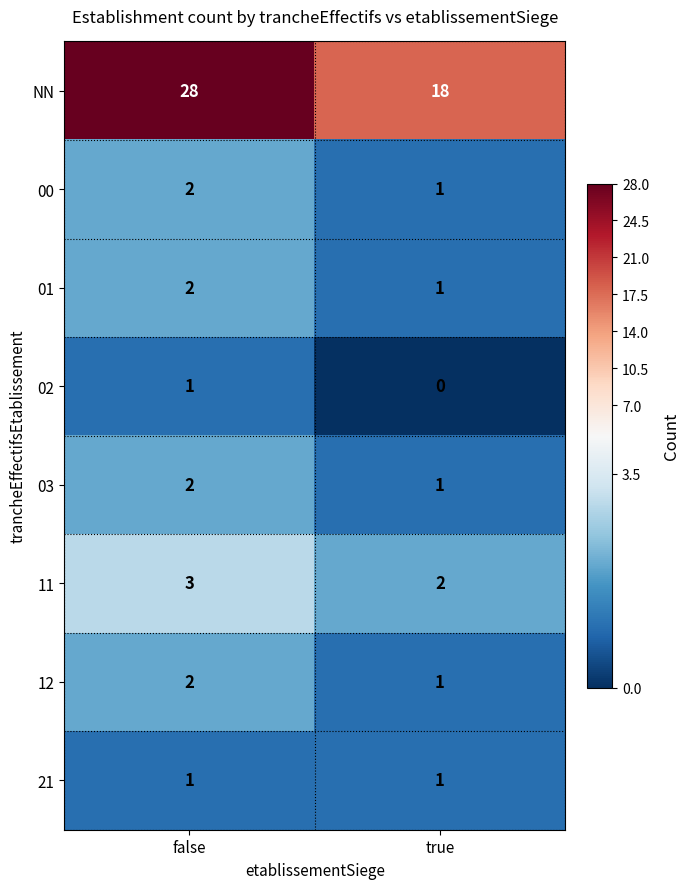

Which label corresponds to the smallest value in the chart?

true